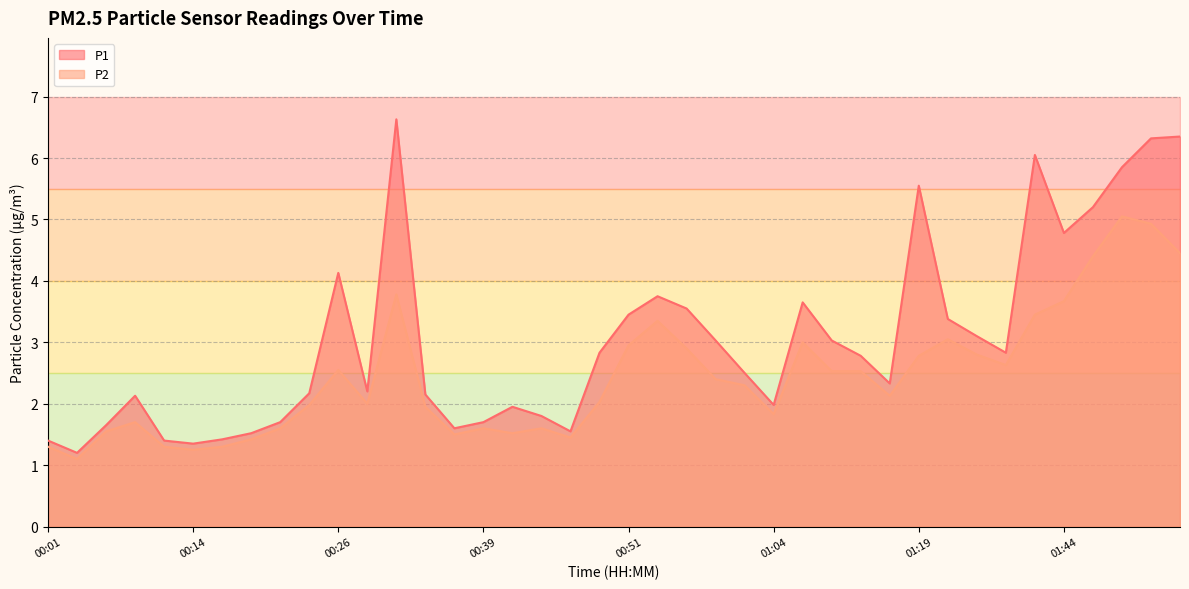

The P1 series shows 2.1 at 00:33. True or false?

True